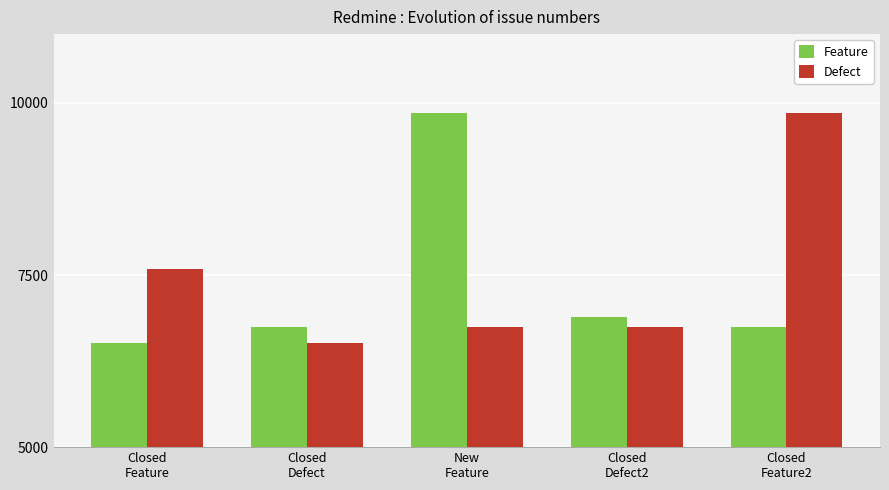

What is the difference between the Feature values at Closed
Feature2 and Closed
Defect2?

152